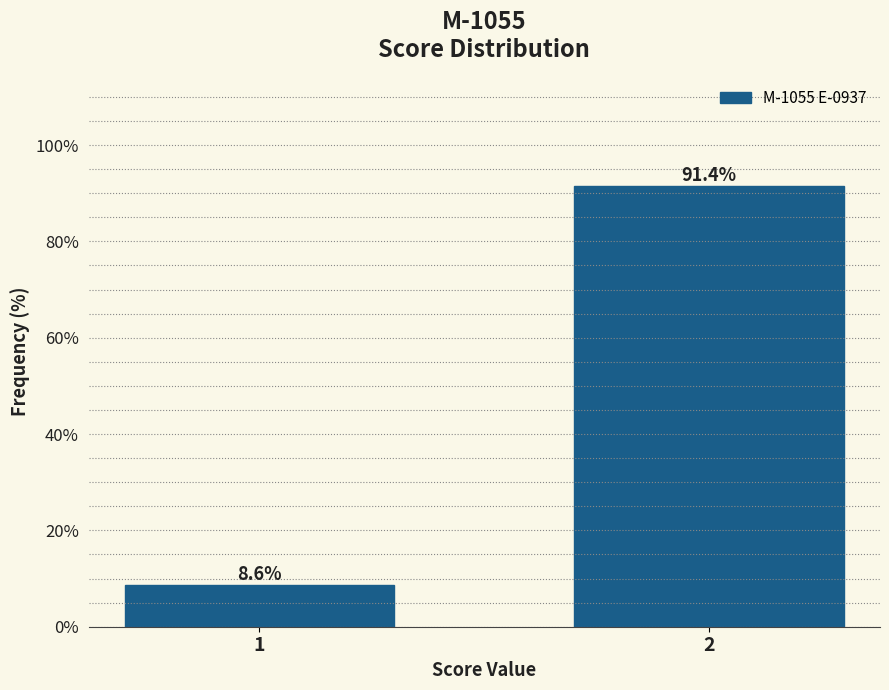

Reading left to right, what are all the values shown in this chart?

8.6	91.4